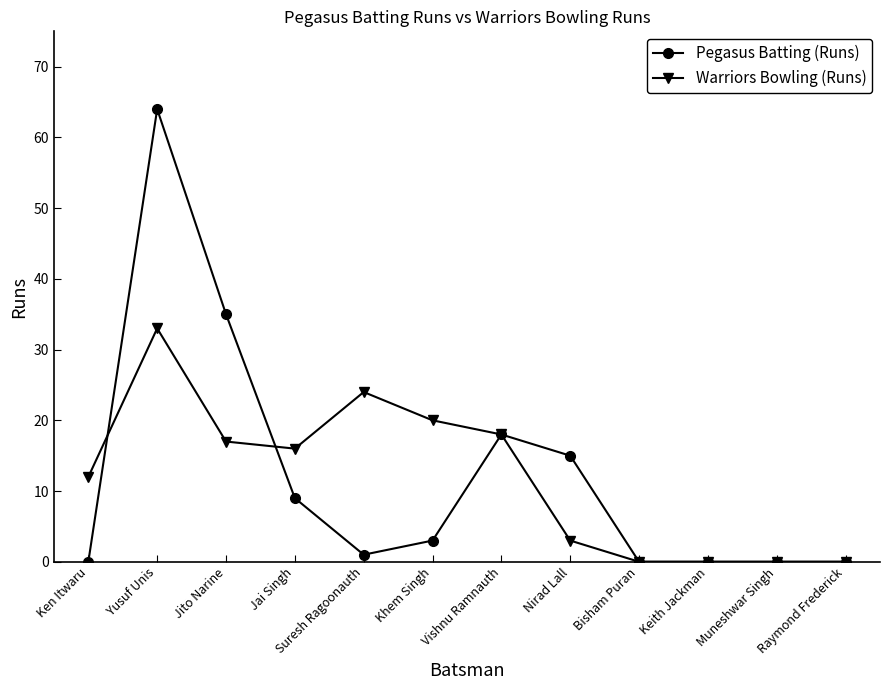

Is the value of Warriors Bowling (Runs) at Nirad Lall greater than the value of Pegasus Batting (Runs) at Suresh Ragoonauth?

Yes